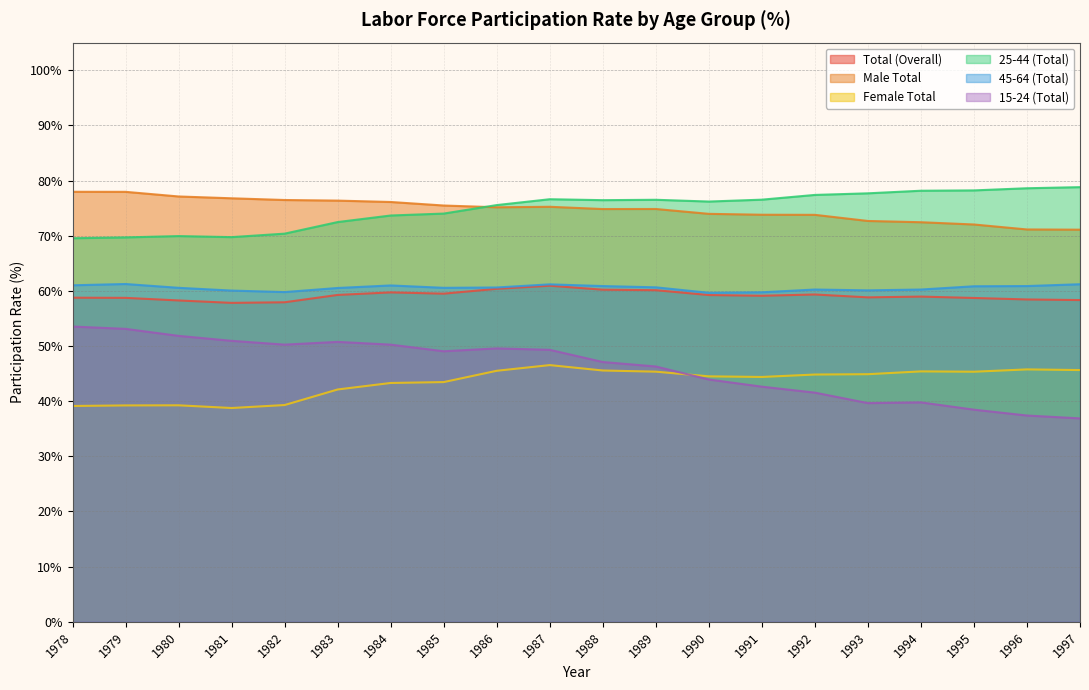

Where is 15-24 (Total) nearest to the value 45?

1990